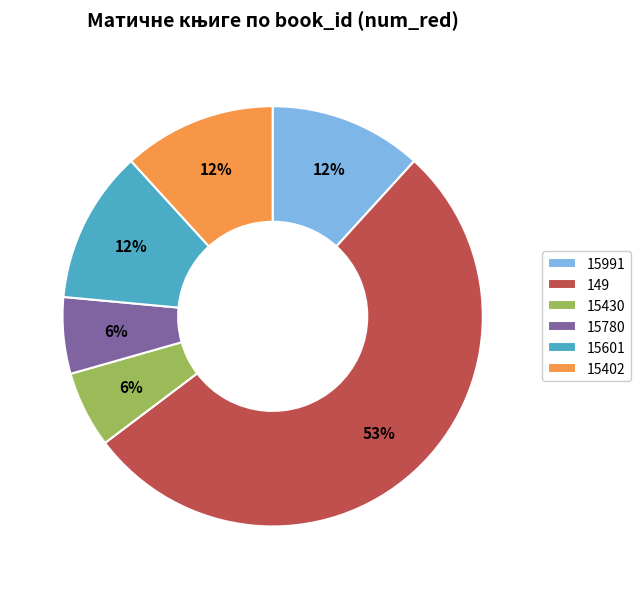

Does any single category account for the majority?

Yes